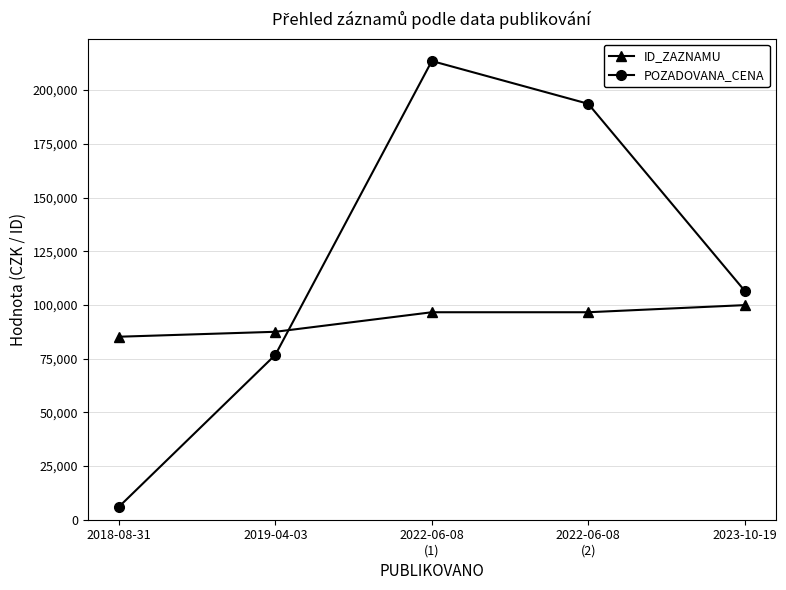

Which category has the highest value across all series?

2022-06-08
(1)